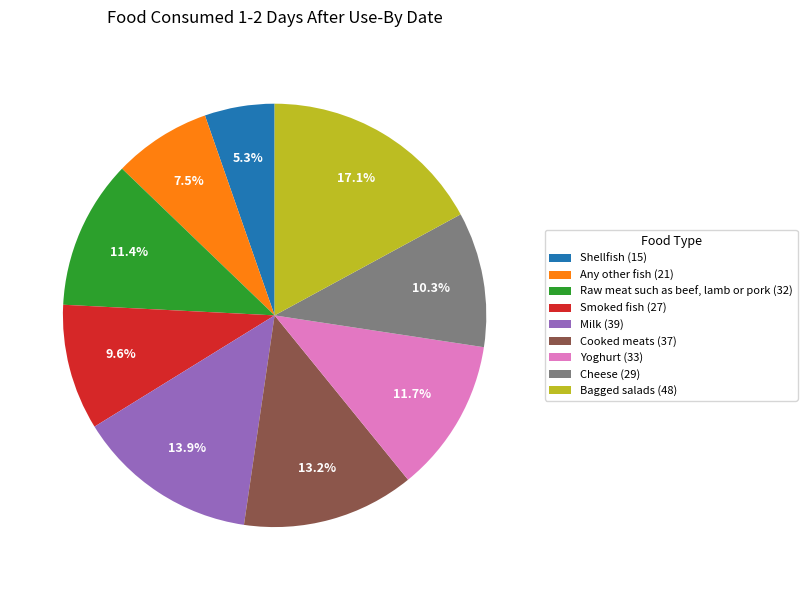

Rank the categories by value from lowest to highest.

Shellfish, Any other fish, Smoked fish, Cheese, Raw meat such as beef, lamb or pork, Yoghurt, Cooked meats, Milk, Bagged salads